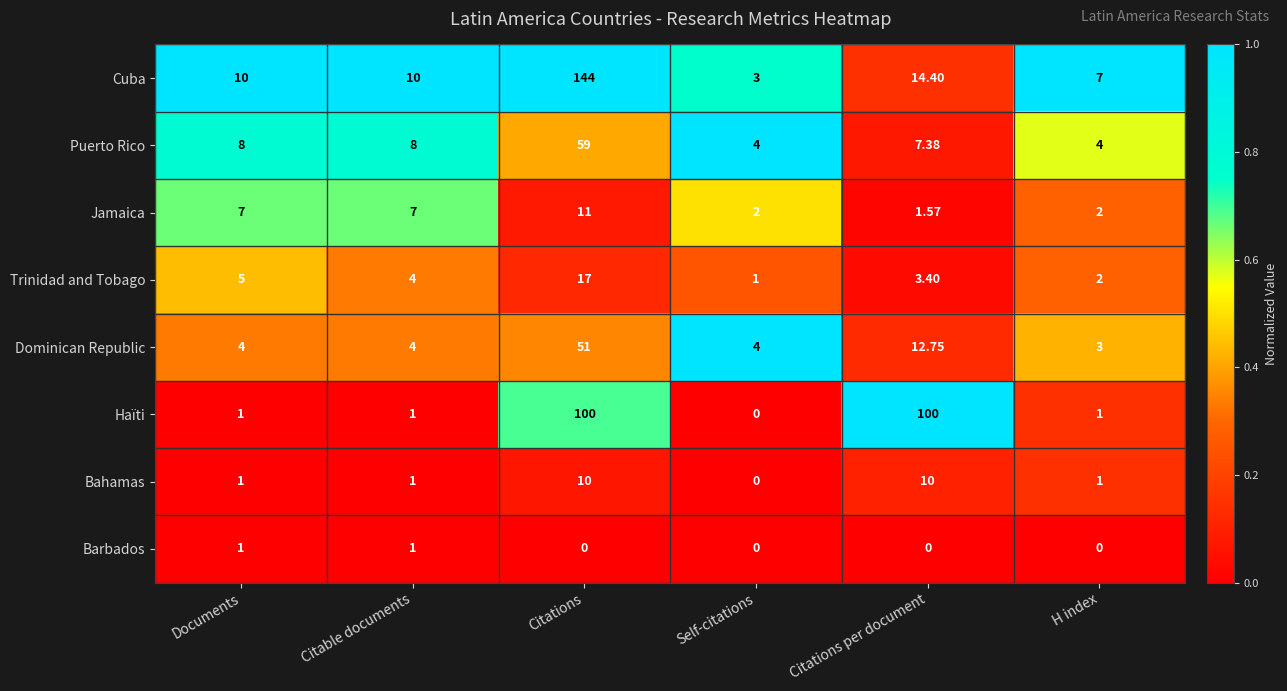

Rank the series by their maximum value, from highest to lowest.

Cuba, Haïti, Puerto Rico, Dominican Republic, Trinidad and Tobago, Jamaica, Bahamas, Barbados